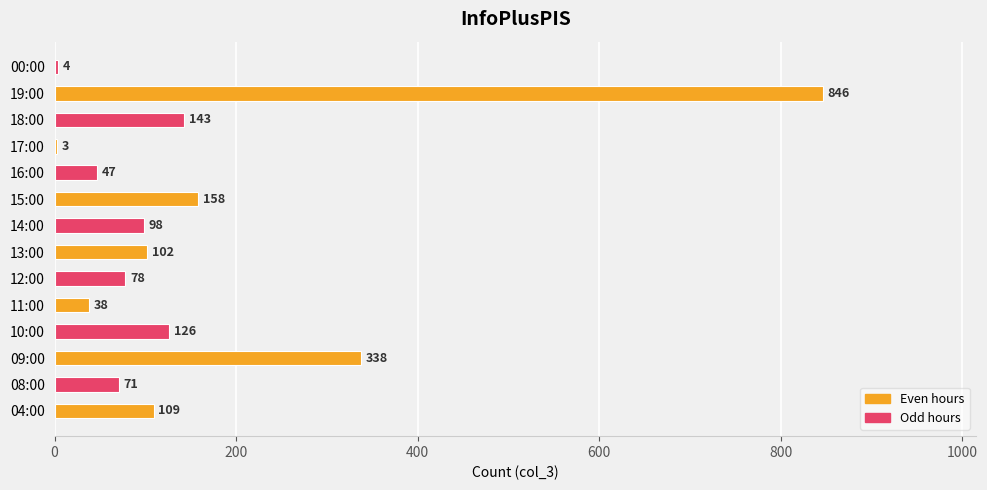

Reading top to bottom, extract all data points from this chart.

00:00=4	19:00=846	18:00=143	17:00=3	16:00=47	15:00=158	14:00=98	13:00=102	12:00=78	11:00=38	10:00=126	09:00=338	08:00=71	04:00=109